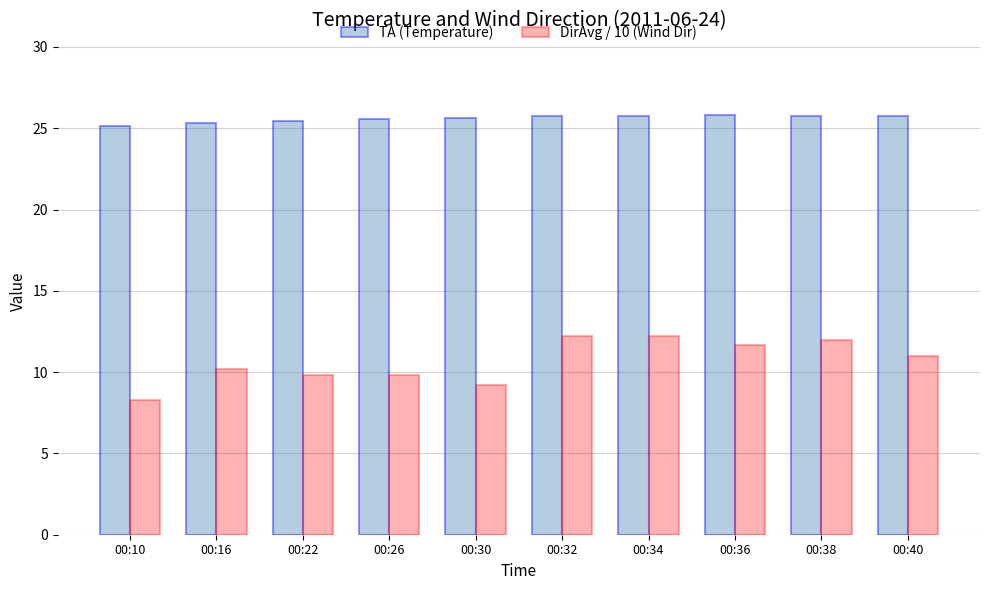

Is it true that TA (Temperature) equals 42.9 at 00:32?

False